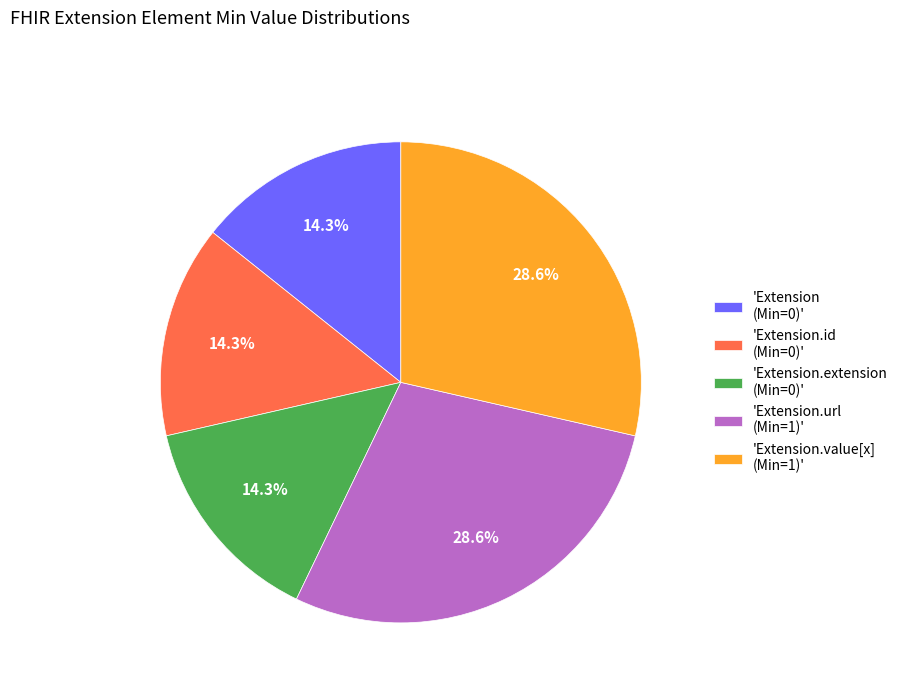

Does any single category account for the majority?

No